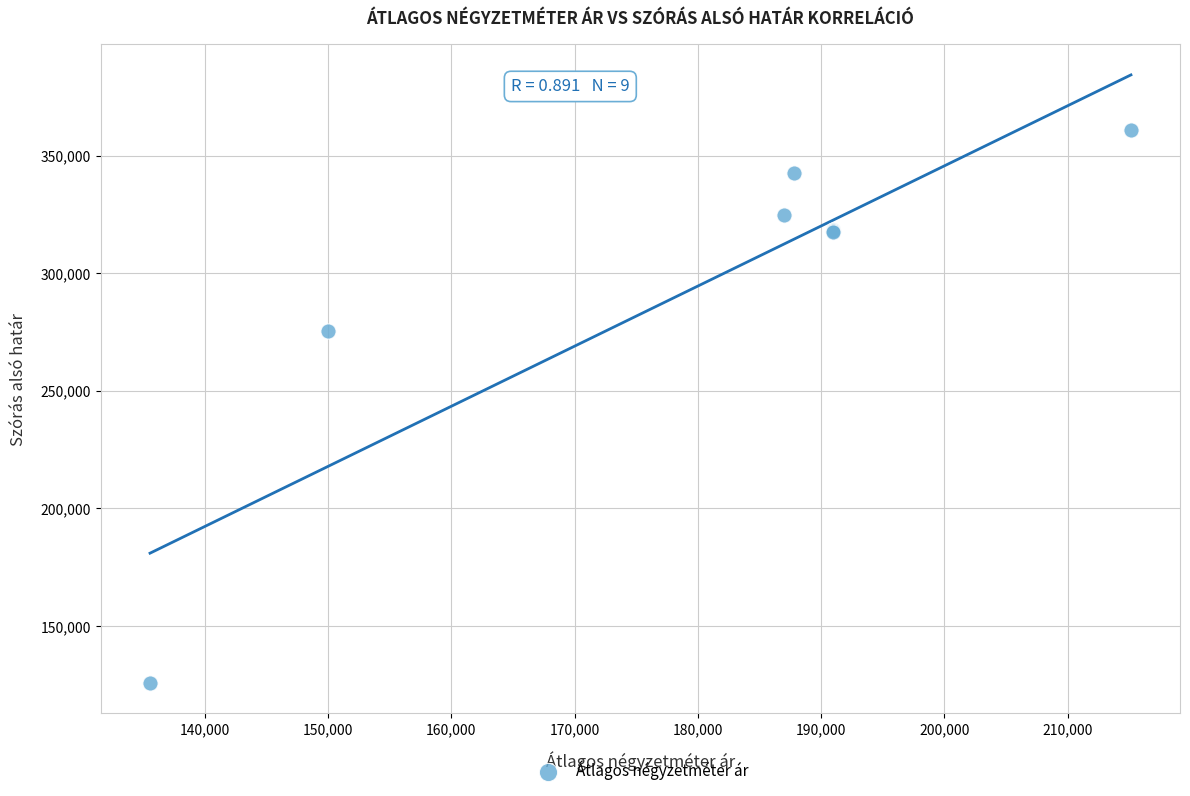

What Y value in the scatter plot is closest to 243342?

275340